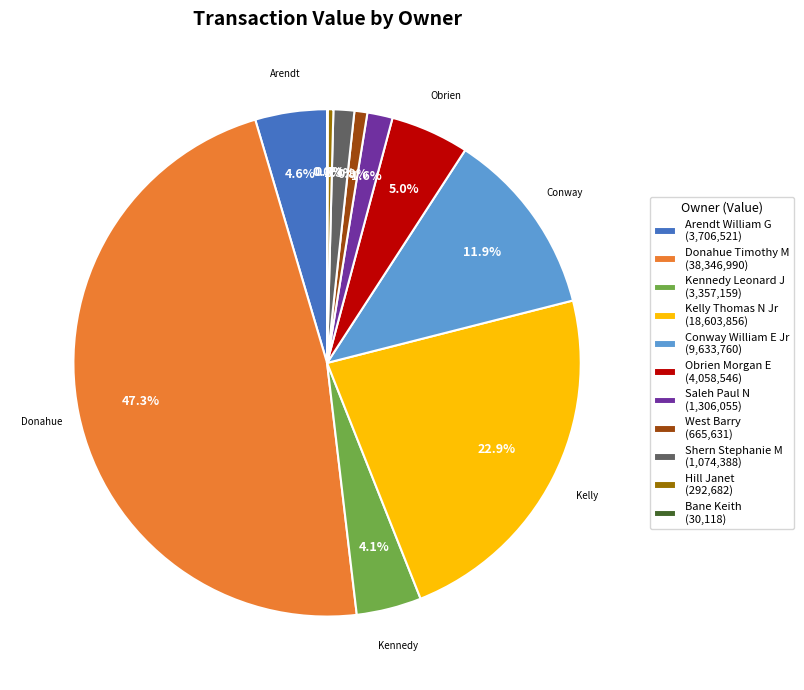

Is there a majority slice in this chart?

No